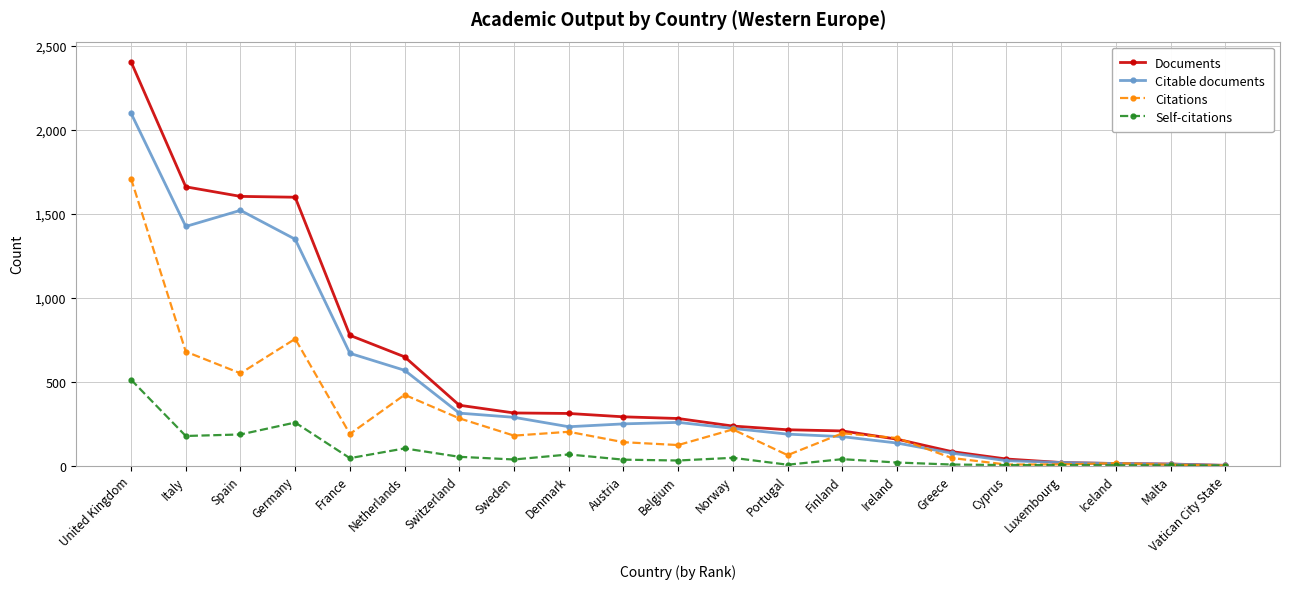

True or false: Self-citations has a value of 329 at Vatican City State.

False